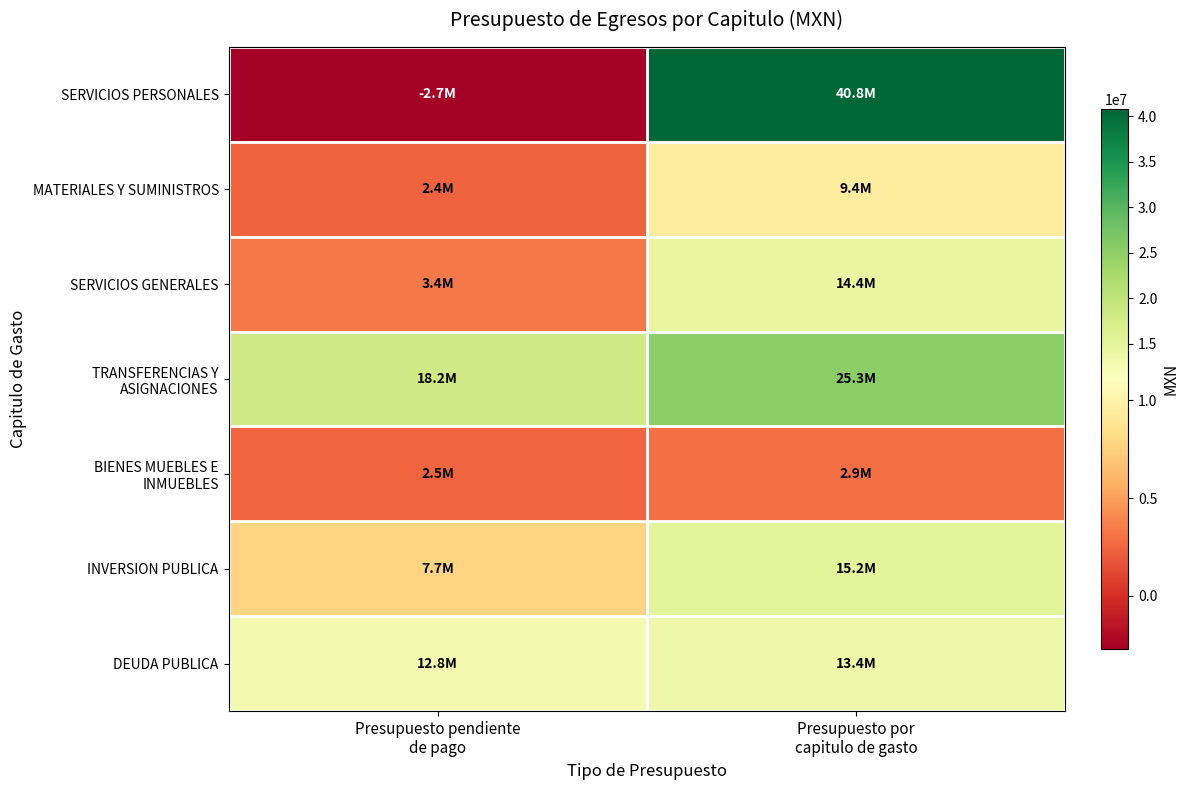

At which category is the sum across all series the highest?

Presupuesto por
capitulo de gasto